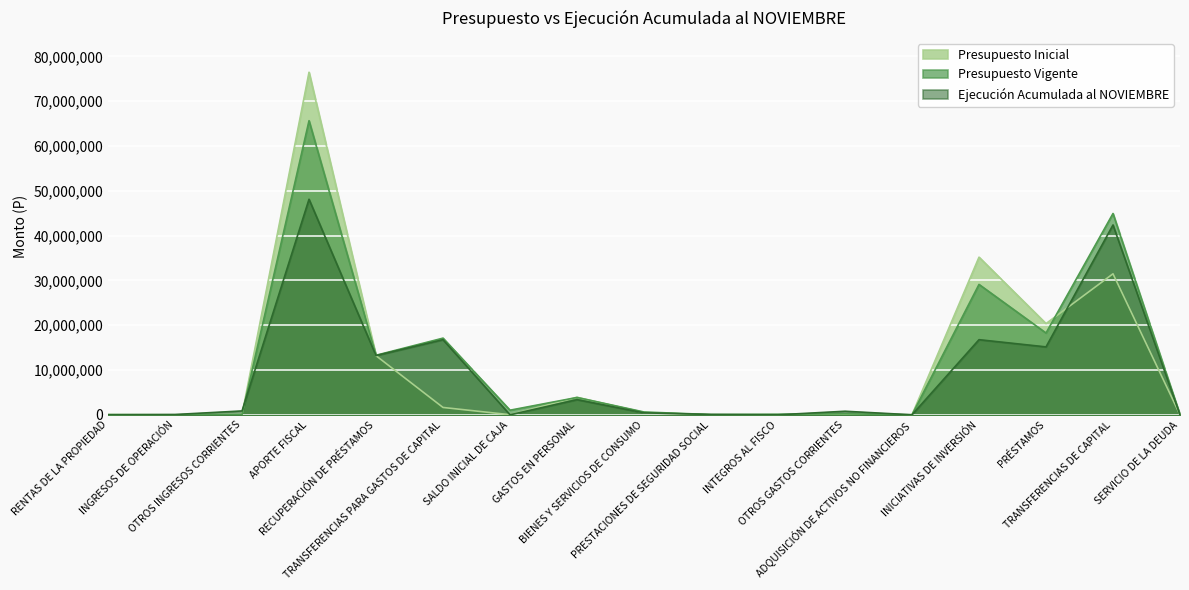

What is the difference between the highest and lowest values at TRANSFERENCIAS PARA GASTOS DE CAPITAL?

15473000